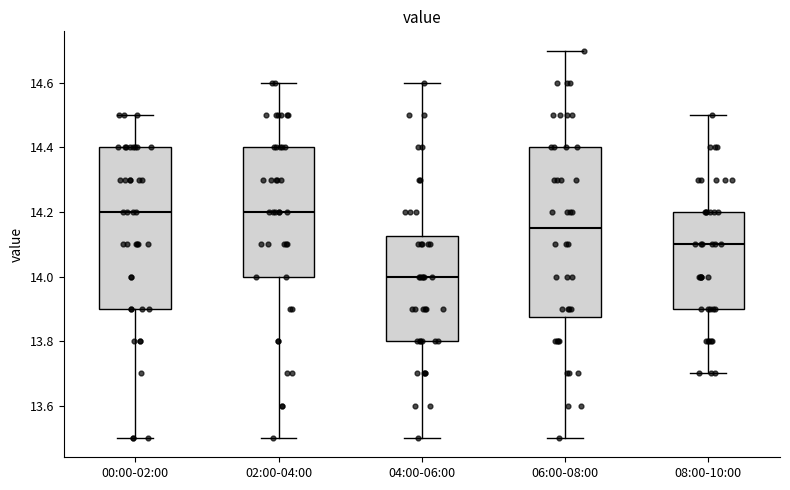

Reading left to right, transcribe this box plot: for each box, give where its median line is, the range the box spans, and where its two whiskers end, as read against the y-axis. The values are not printed on the chart, so give them approximately, as read against the axis.

00:00-02:00: median 14.20, box 13.90 to 14.40, whiskers 13.50 to 14.50
02:00-04:00: median 14.20, box 14.00 to 14.40, whiskers 13.50 to 14.60
04:00-06:00: median 14.00, box 13.80 to 14.12, whiskers 13.50 to 14.60
06:00-08:00: median 14.16, box 13.88 to 14.40, whiskers 13.50 to 14.70
08:00-10:00: median 14.10, box 13.90 to 14.20, whiskers 13.70 to 14.50